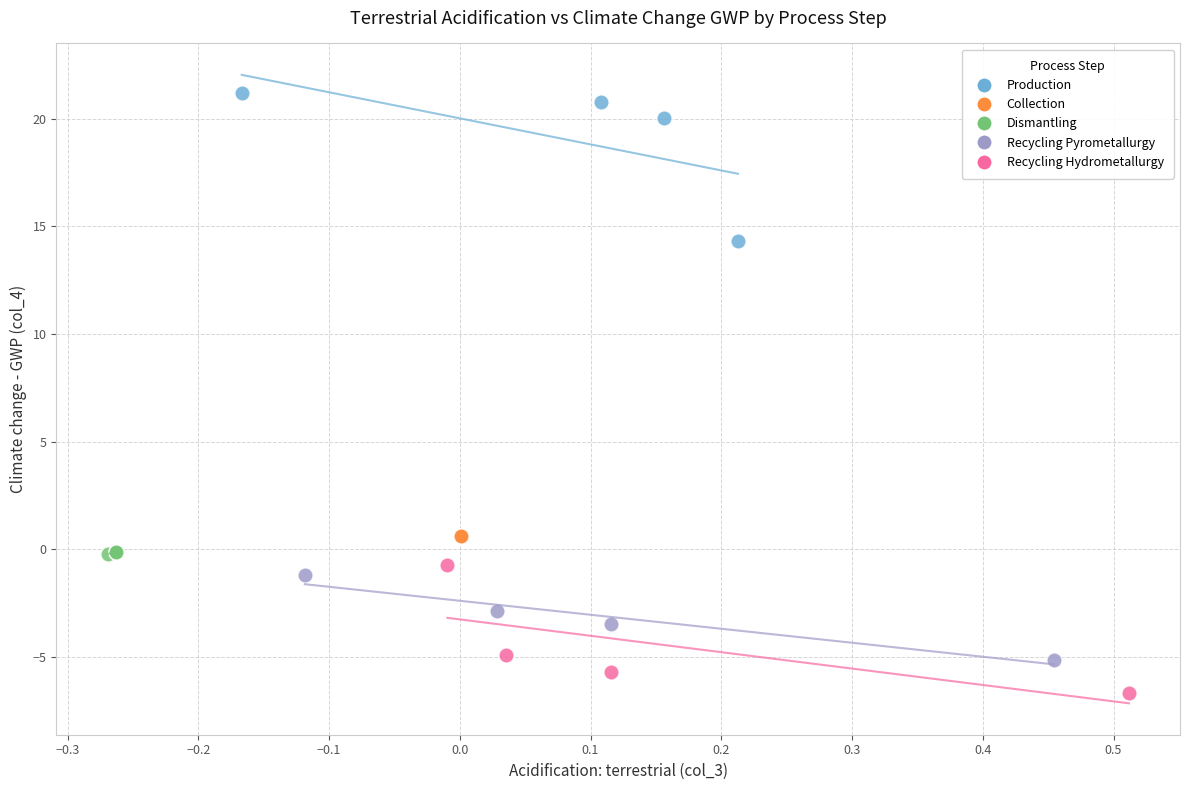

Which series contains the lowest Y value?

Recycling Hydrometallurgy